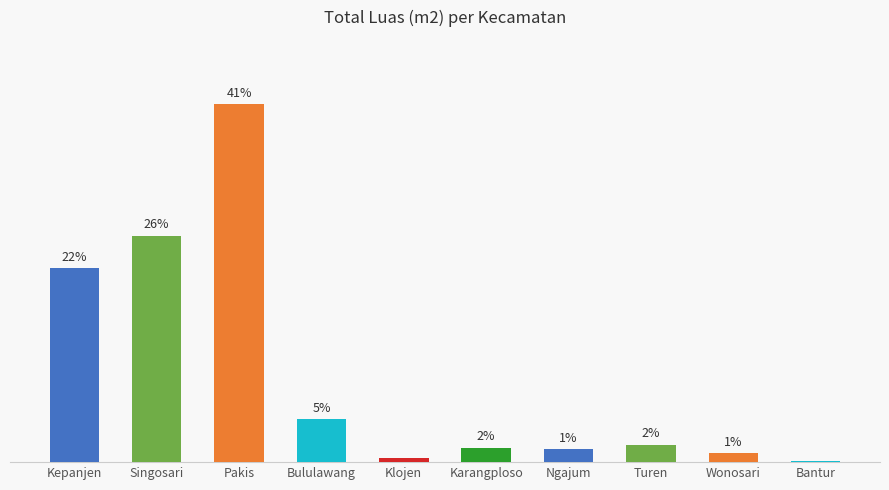

What is the difference between the maximum and minimum values?

67679